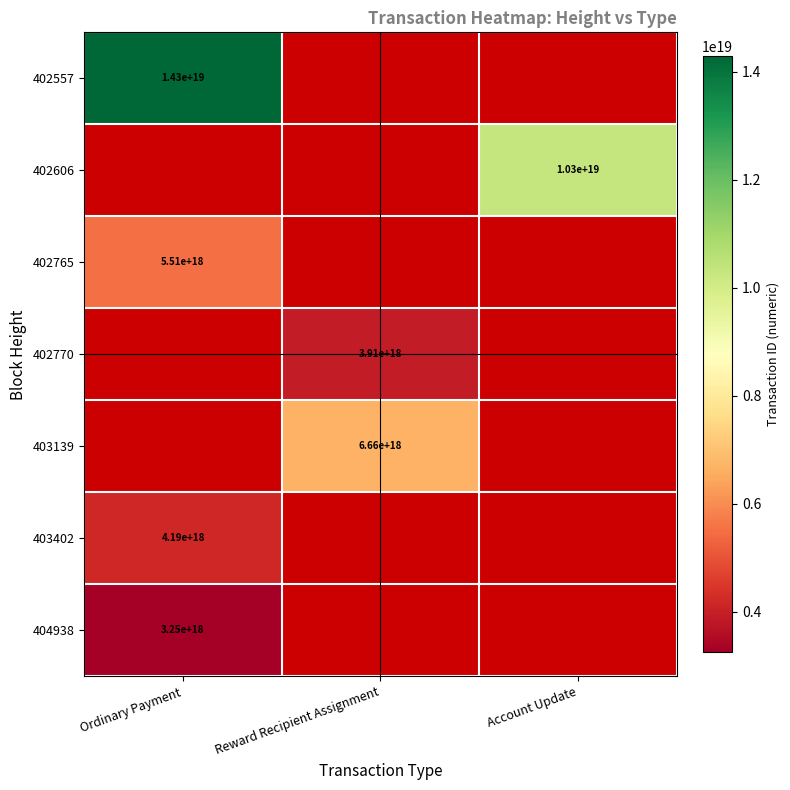

Which label corresponds to the largest value in the chart?

Ordinary Payment